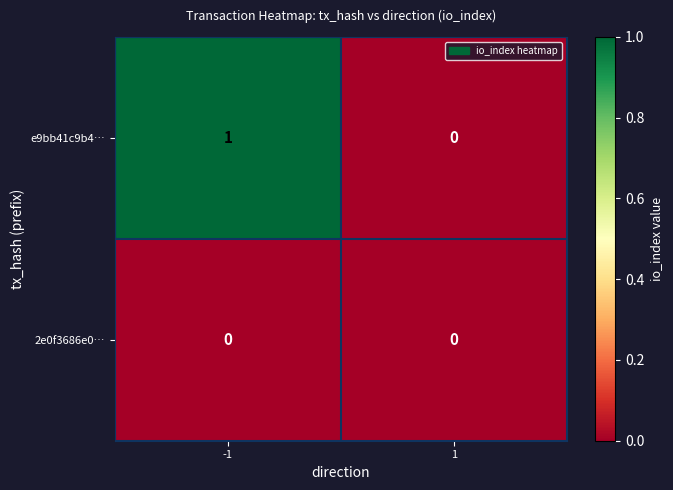

Which series changed the most between -1 and 1?

e9bb41c9b4…